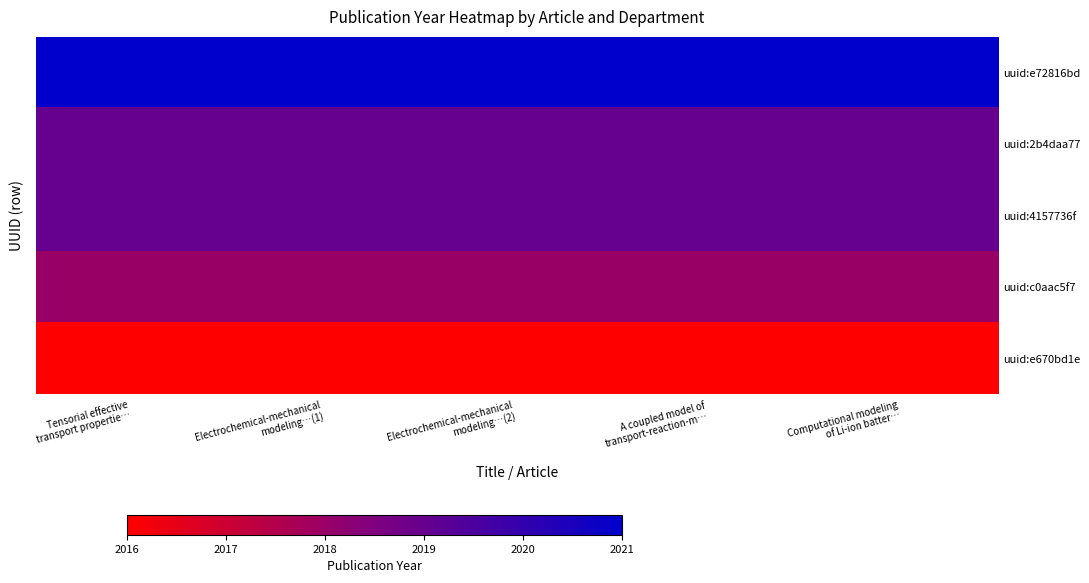

What is the total value across all series at Electrochemical-mechanical
modeling…(1)?

10093